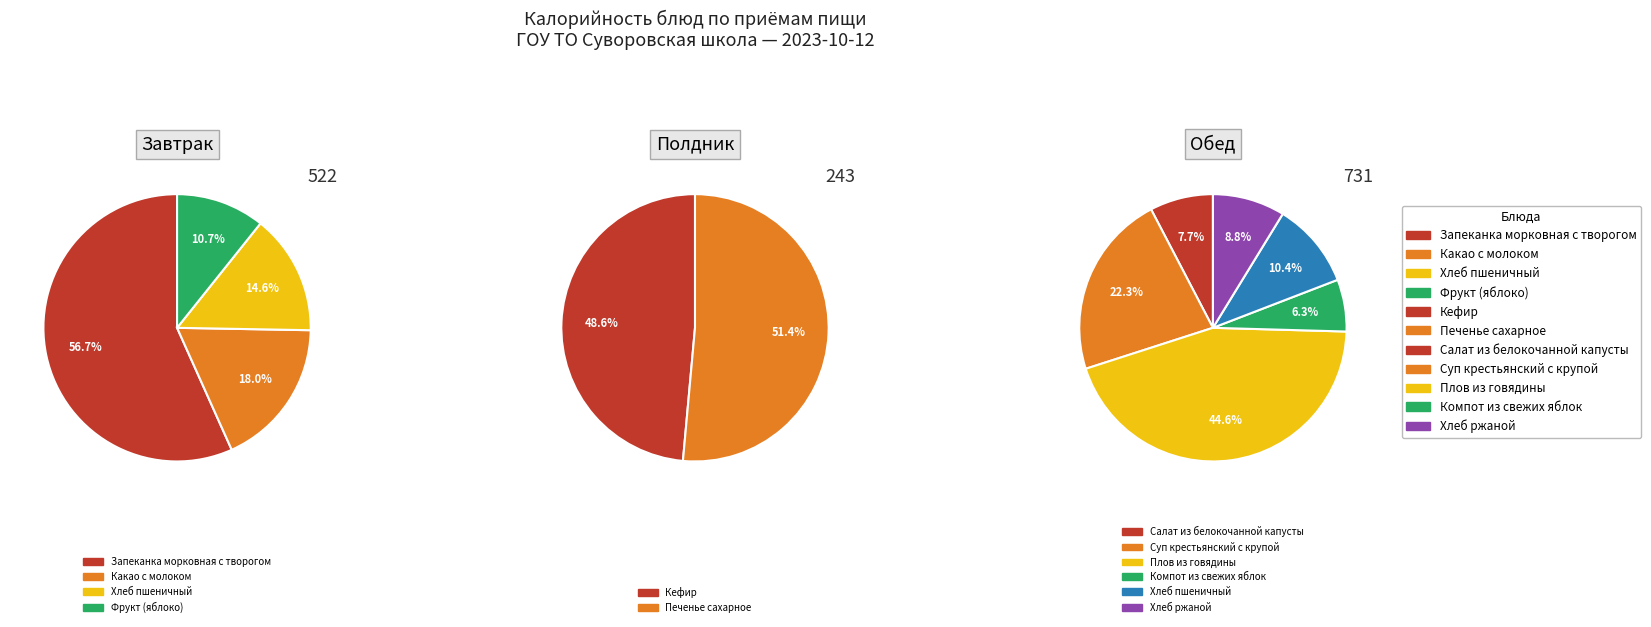

True or false: Какао с молоком accounts for 1% of the total.

False